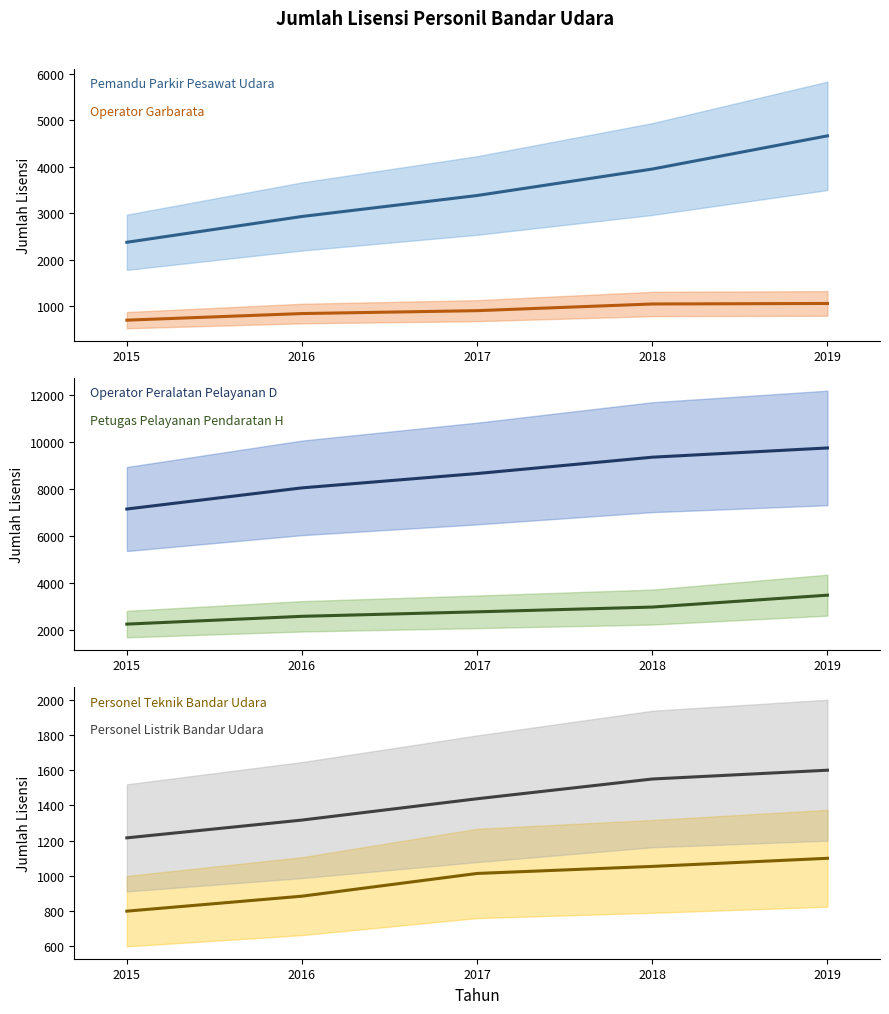

Where does the Personel Listrik Bandar Udara series first go above 1438?

2018